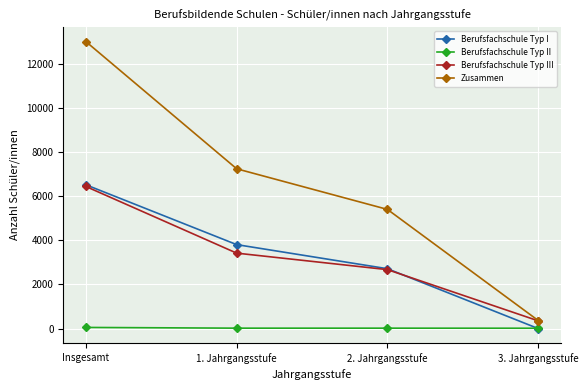

At which category does the chart reach its peak across all series?

Insgesamt